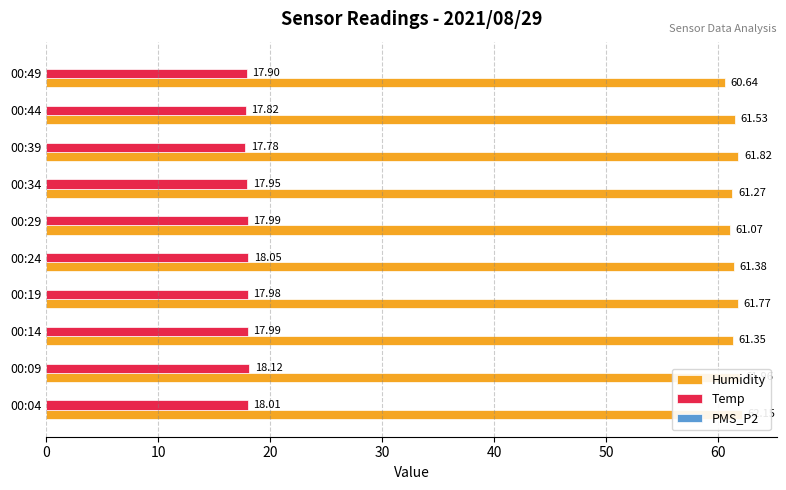

Rank the series at 60 from highest to lowest value.

Humidity, Temp, PMS_P2